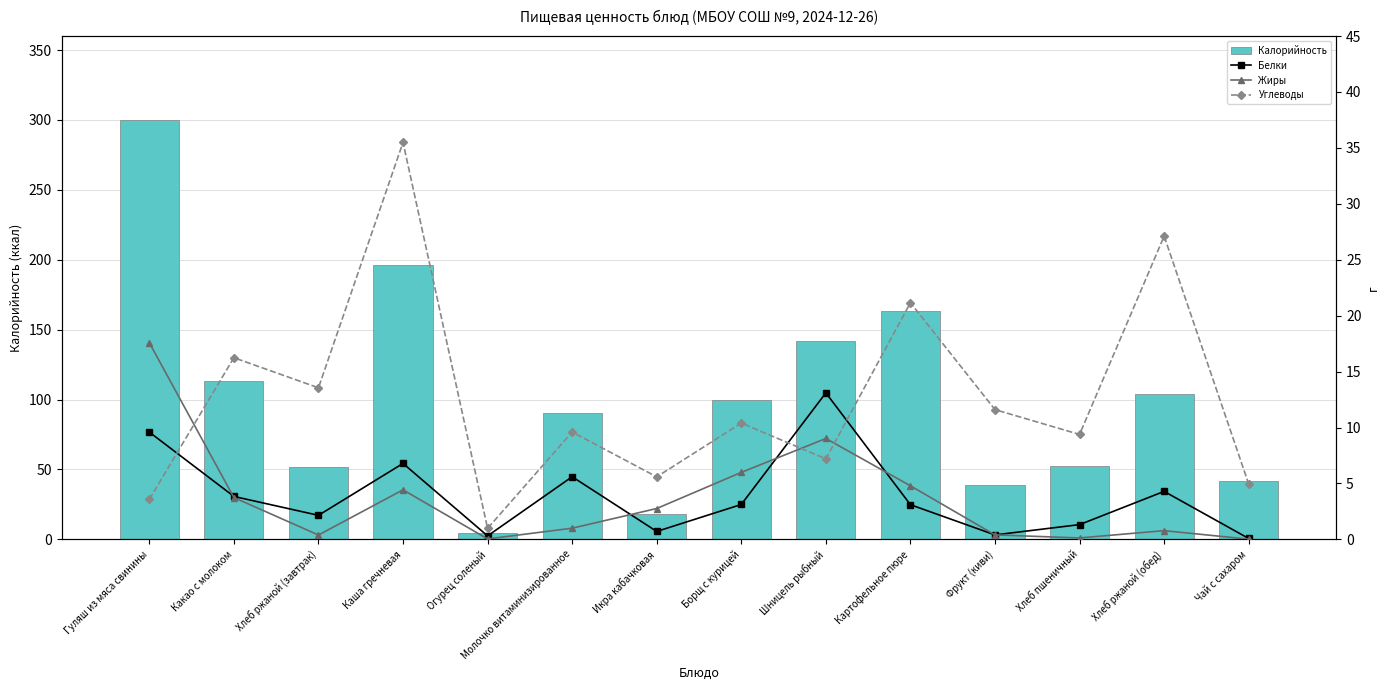

Is the value of Жиры at Чай с сахаром greater than the value of Углеводы at Чай с сахаром?

No